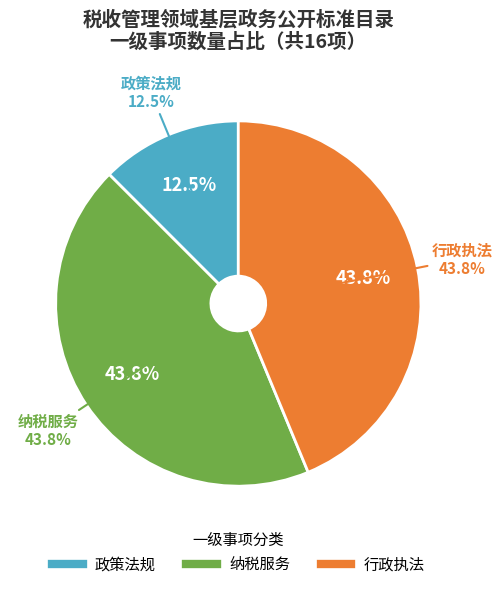

What percentage is the 政策法规 slice, to the nearest percent?

12%